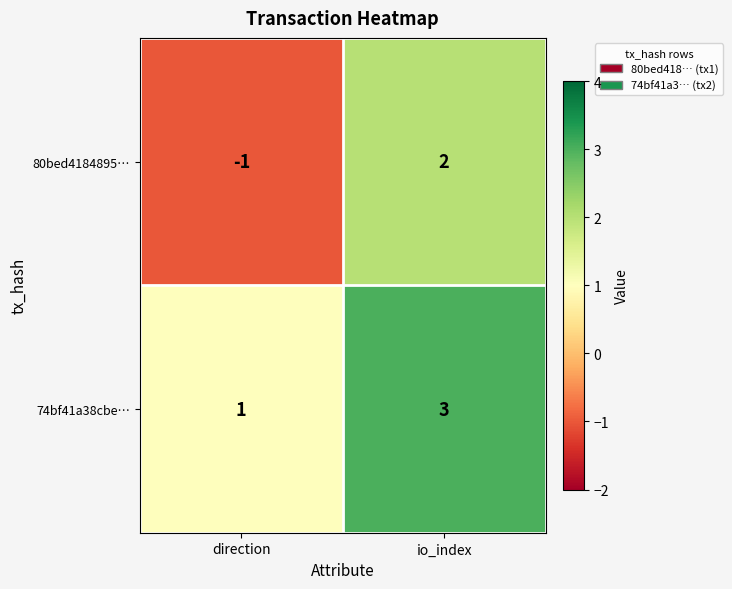

Which category has the highest value across all series?

io_index